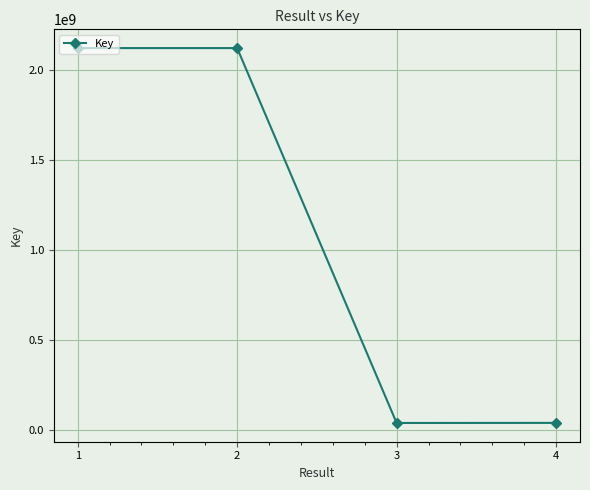

What is the greatest value displayed?

2119682053